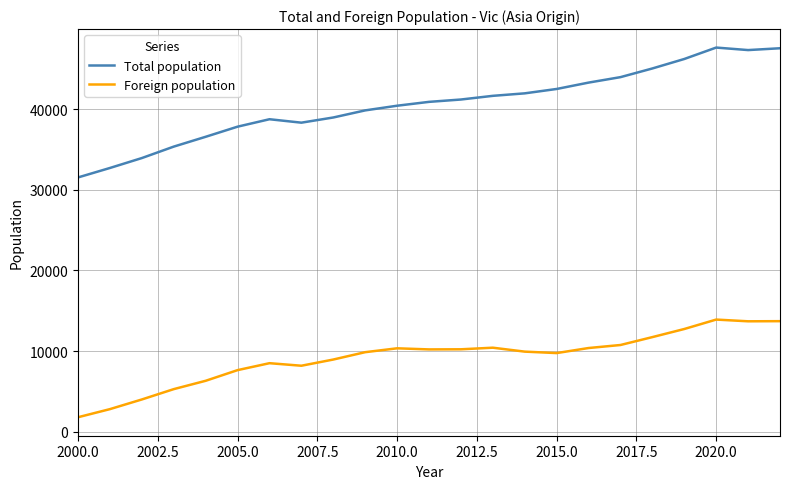

What is the sum of all Foreign population values?

211378